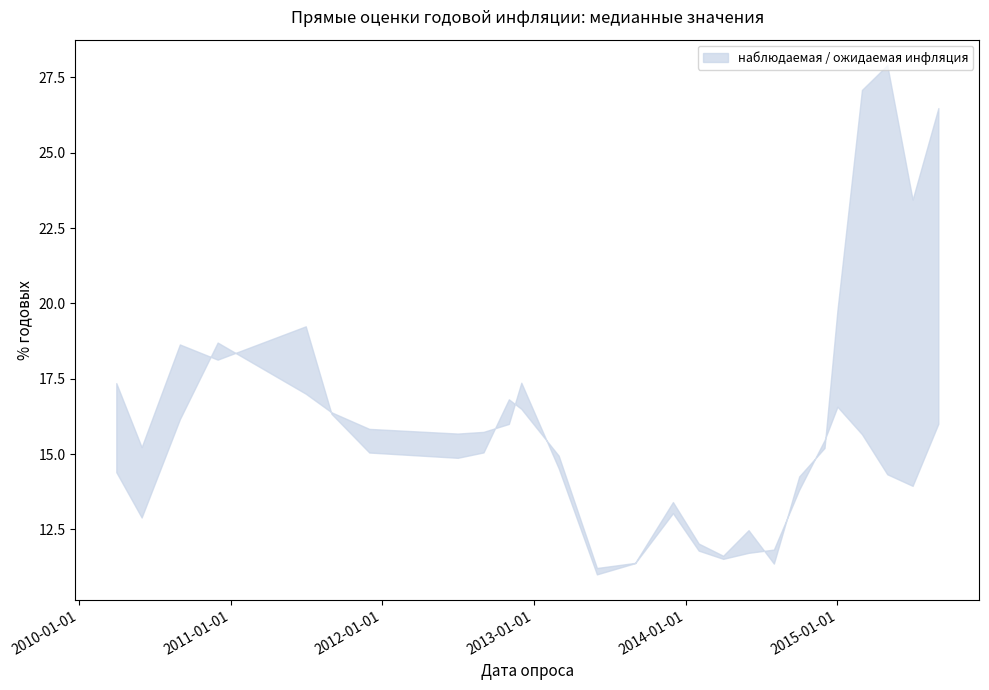

Rank the series by their average value, from lowest to highest.

ожидаемая инфляция, наблюдаемая инфляция